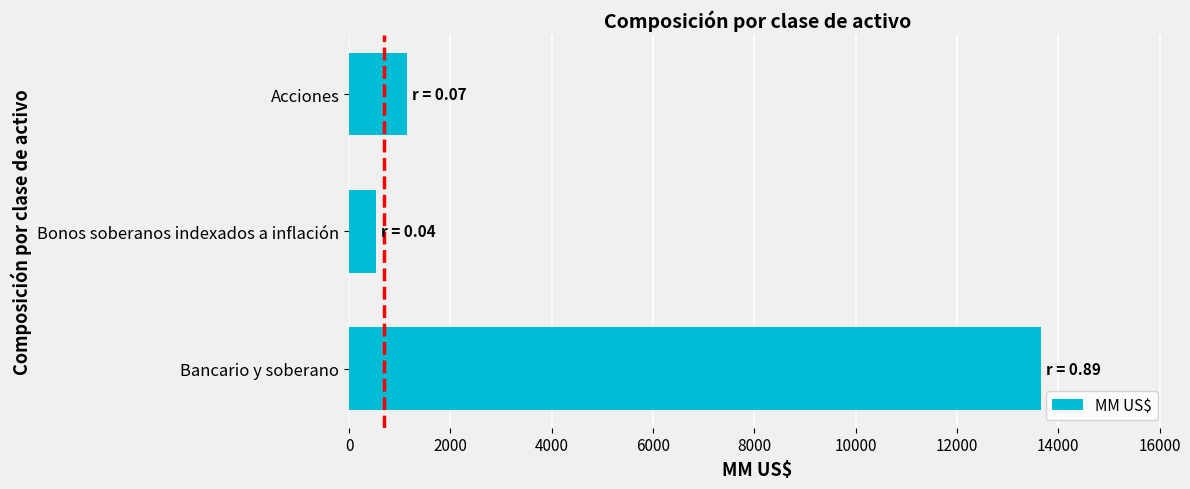

What is the change in value from Bancario y soberano to Acciones?

-12509.0